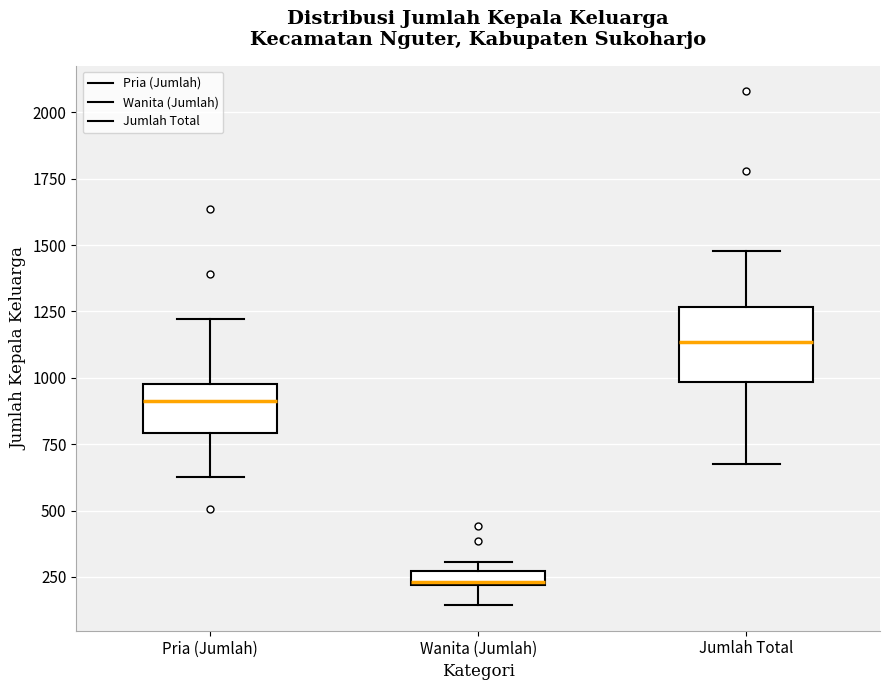

Where is the upper edge of the box for Pria (Jumlah) on the y-axis? The values are not printed on the chart, so give them approximately, as read against the axis.

1000